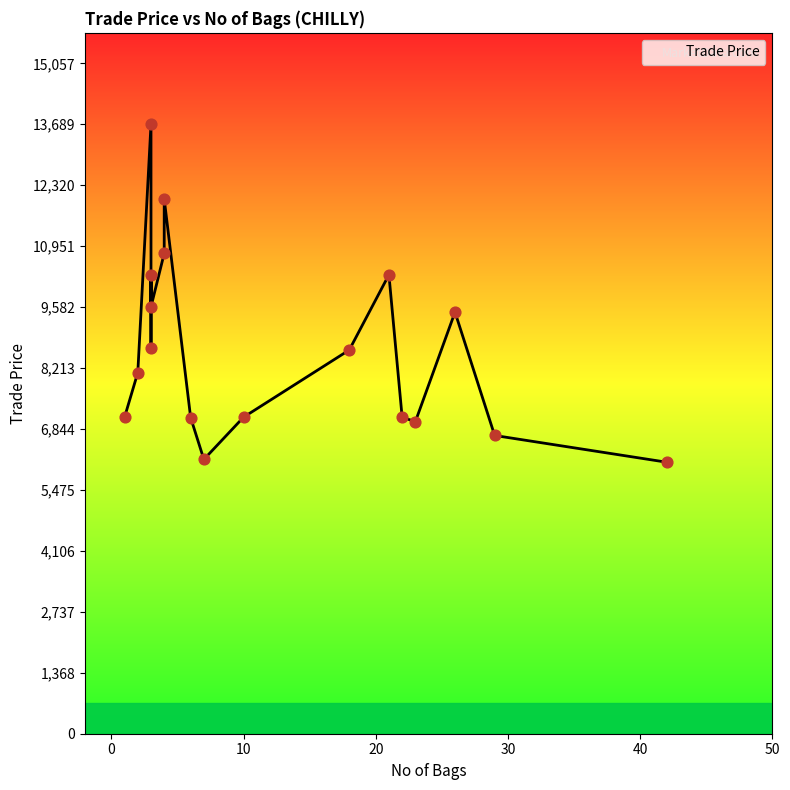

What is the change in value from 6 to 42?

-1001